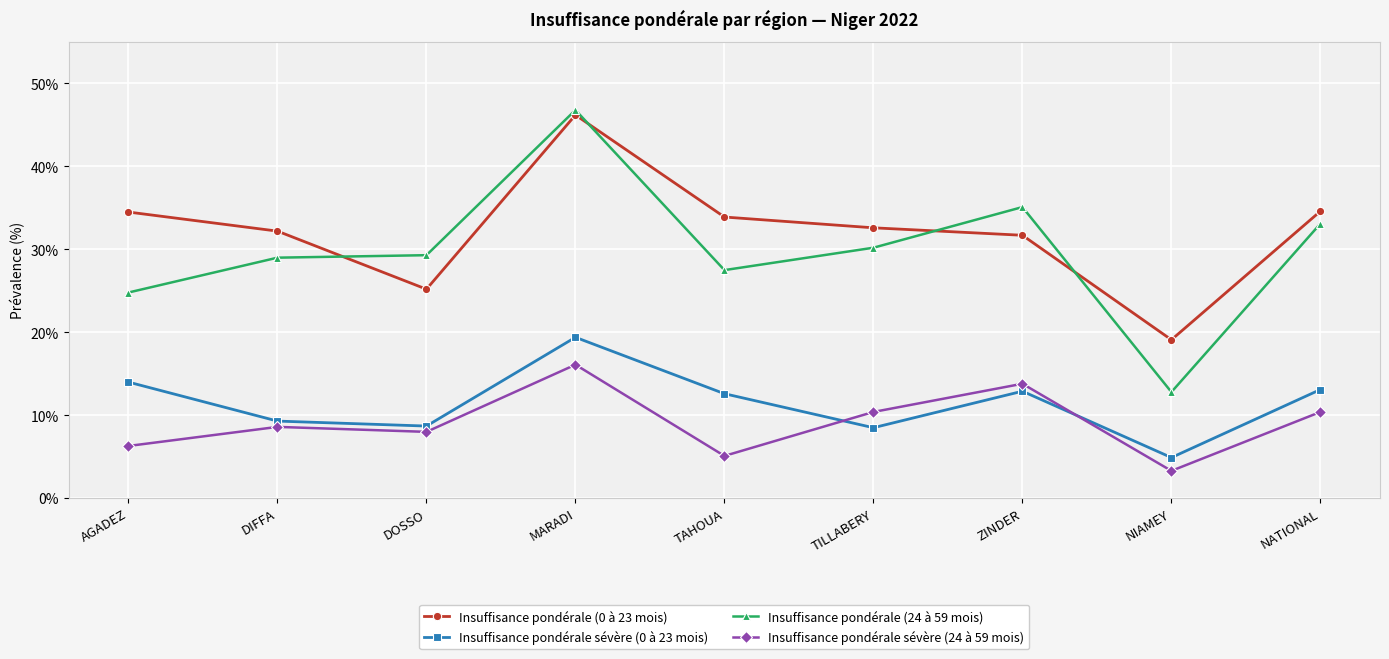

How many data points does each series have?

9